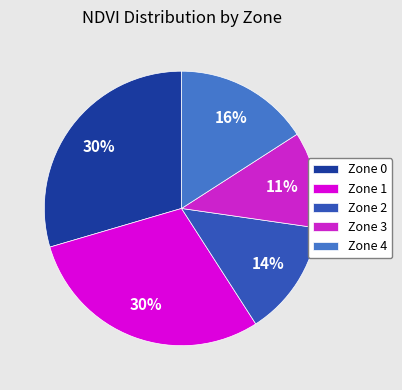

True or false: Zone 4 accounts for 30% of the total.

False